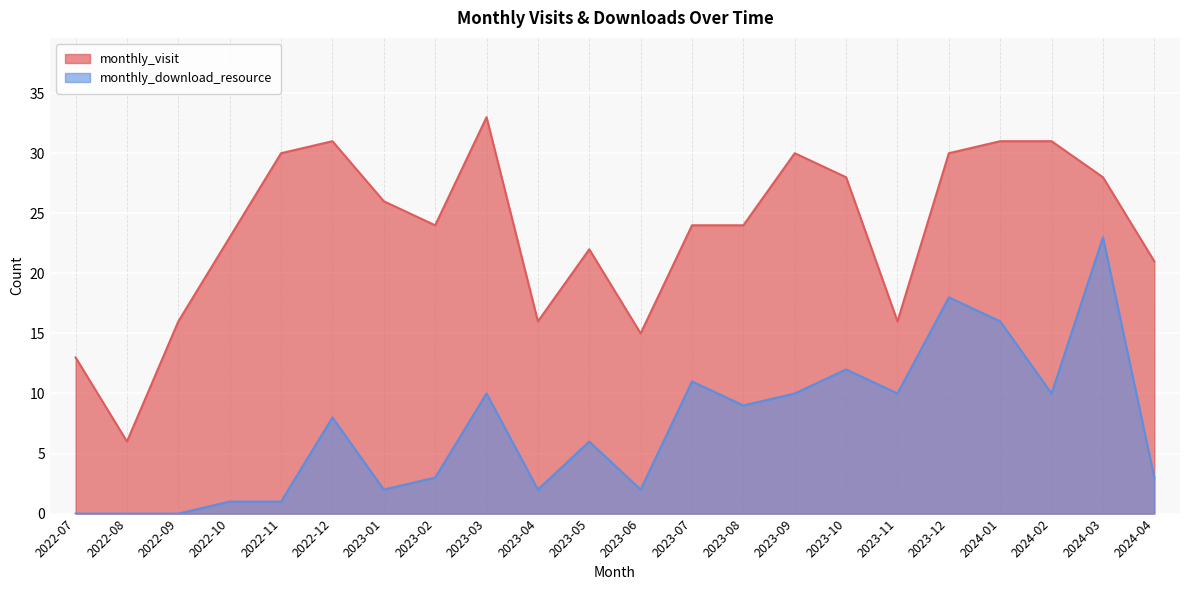

How many lines are shown in the chart?

2